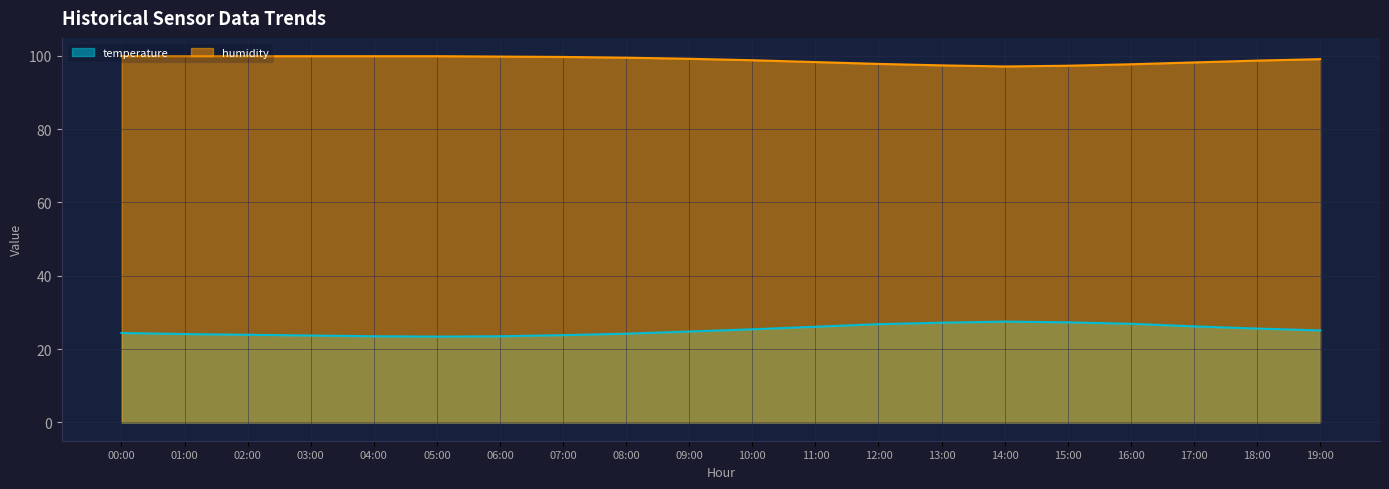

What are all the series names shown in the legend?

temperature, humidity